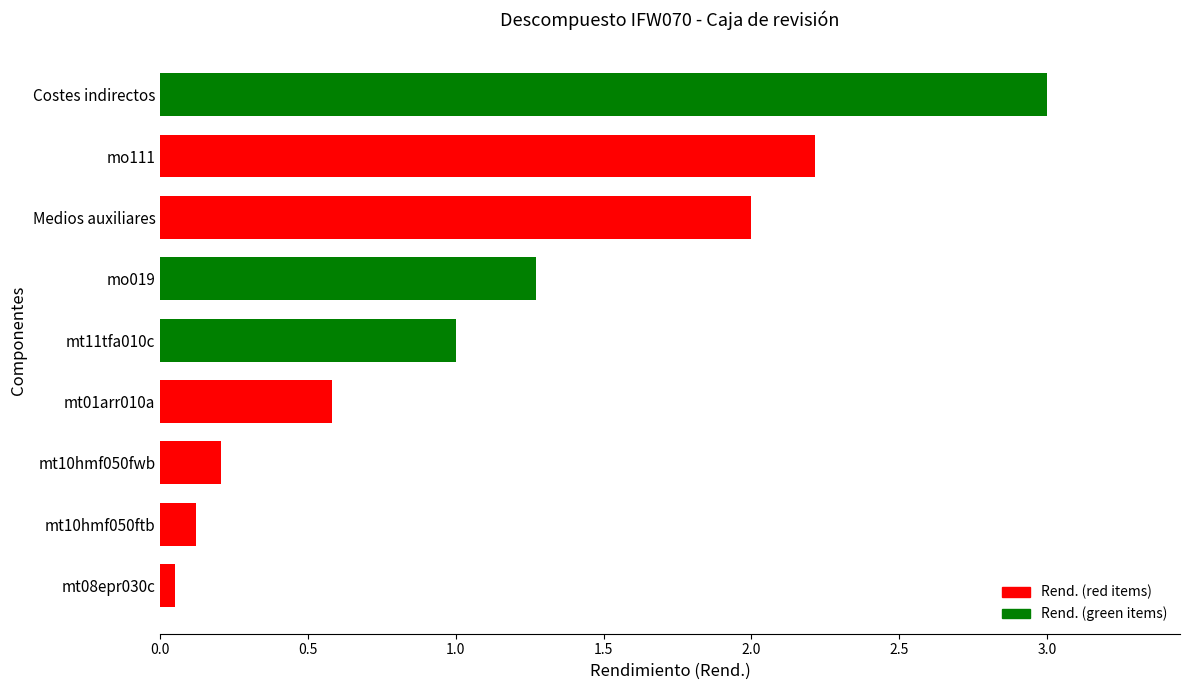

What is the difference between the values at mt11tfa010c and mt10hmf050ftb?

0.9